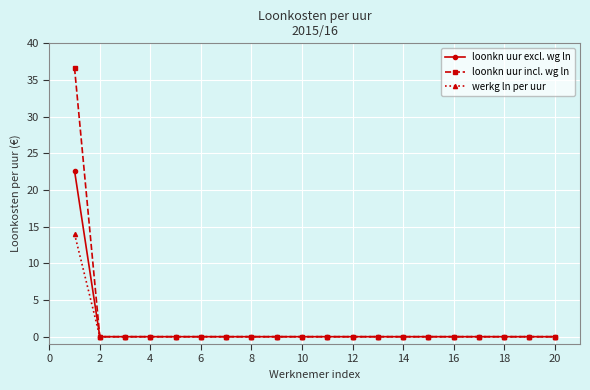

What is the maximum value for loonkn uur incl. wg ln?

36.6